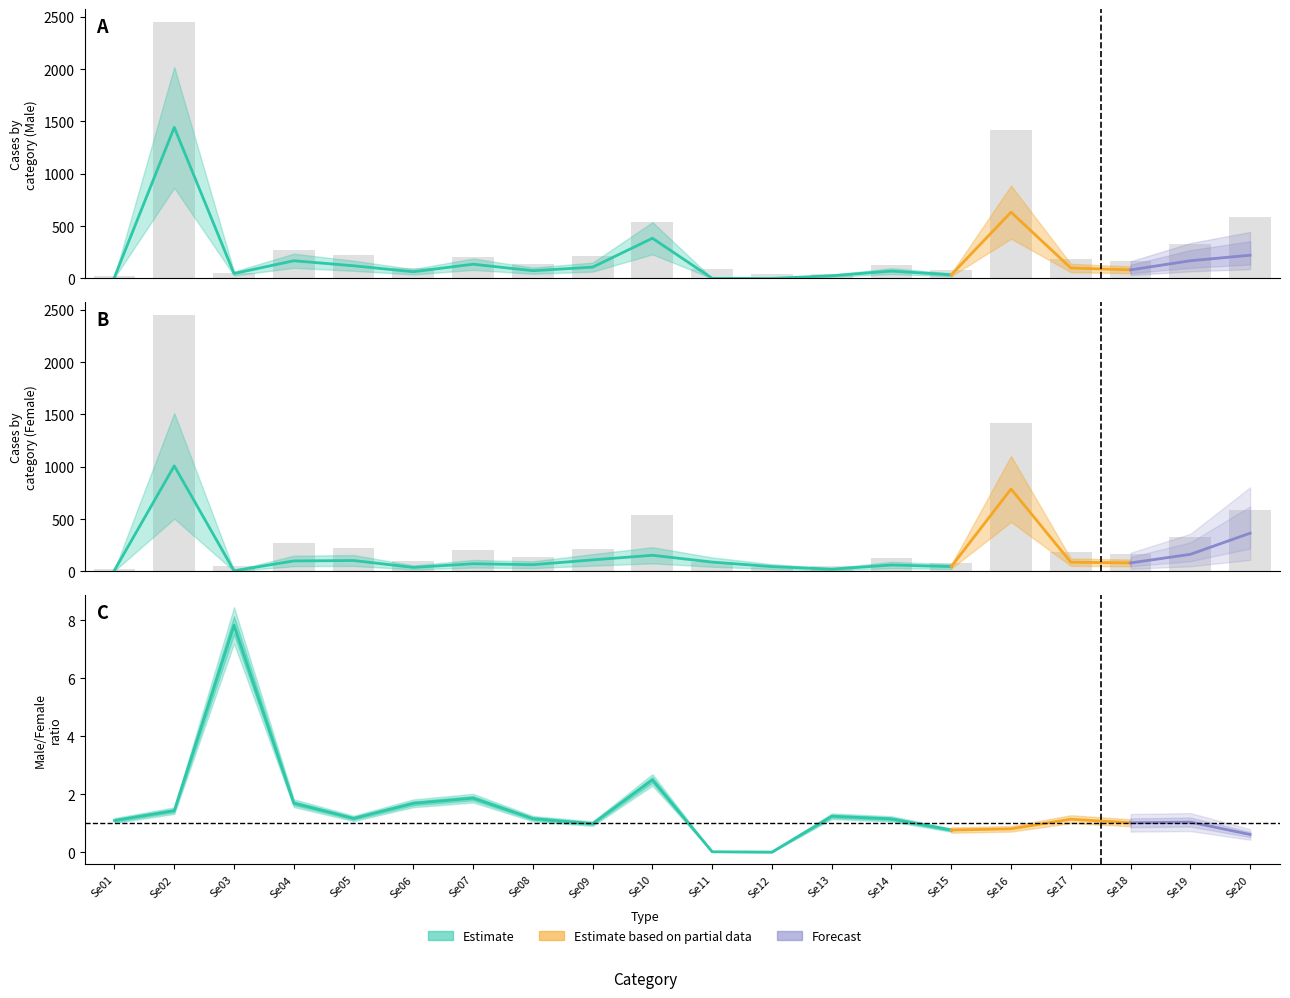

Reading right to left, transcribe all the data shown in this chart.

587	332	163	188	1420	81	131	47	46	90	538	218	138	209	102	225	269	53	2451	23